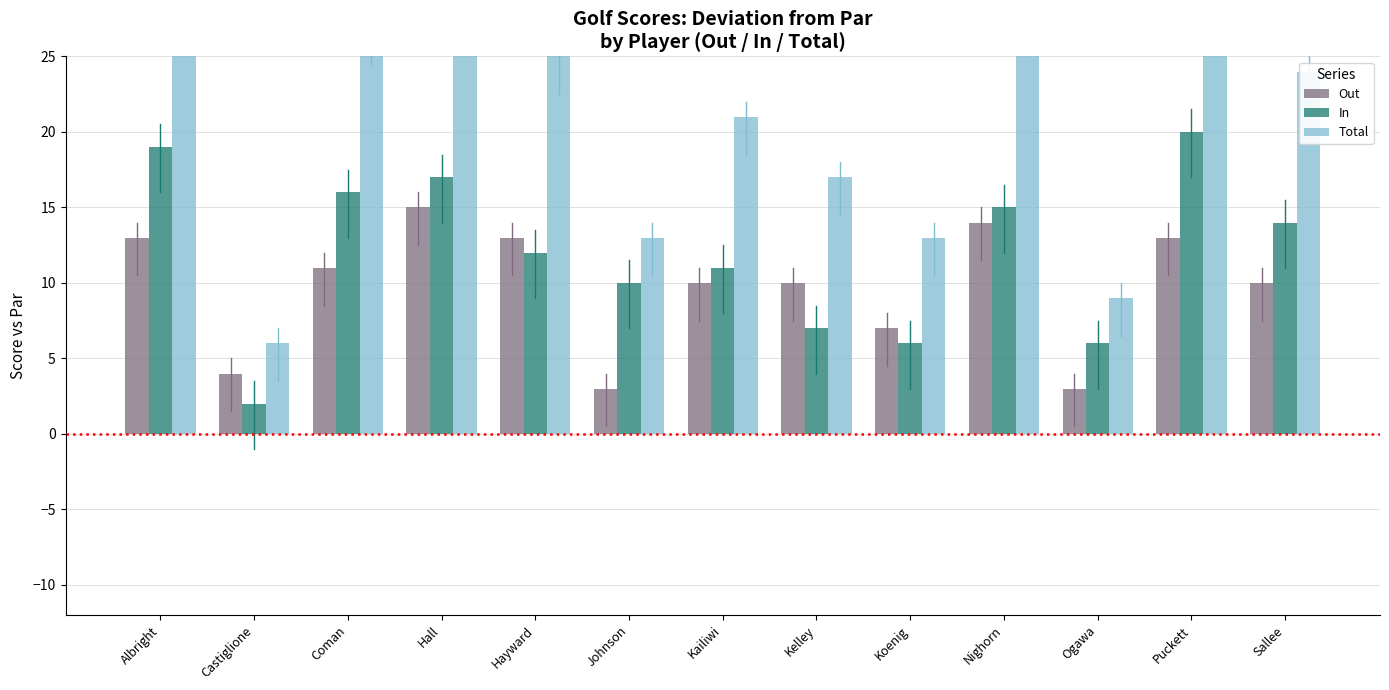

Reading left to right, extract all data points from this chart.

Out: 13	4	11	15	13	3	10	10	7	14	3	13	10
In: 19	2	16	17	12	10	11	7	6	15	6	20	14
Total: 32	6	27	32	25	13	21	17	13	29	9	33	24